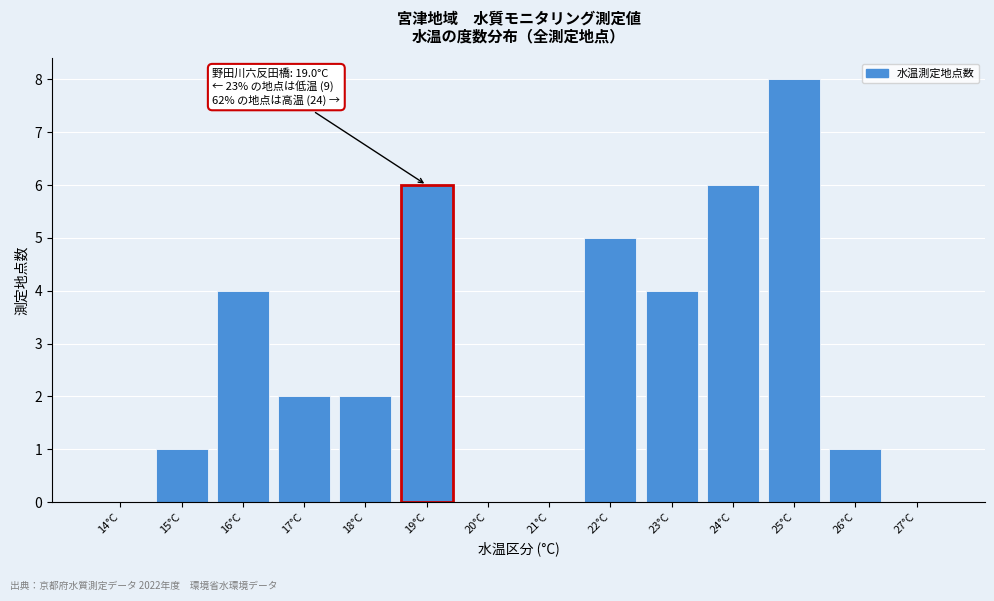

Reading left to right, what are all the values shown in this chart?

14°C=0	15°C=1	16°C=4	17°C=2	18°C=2	19°C=6	20°C=0	21°C=0	22°C=5	23°C=4	24°C=6	25°C=8	26°C=1	27°C=0